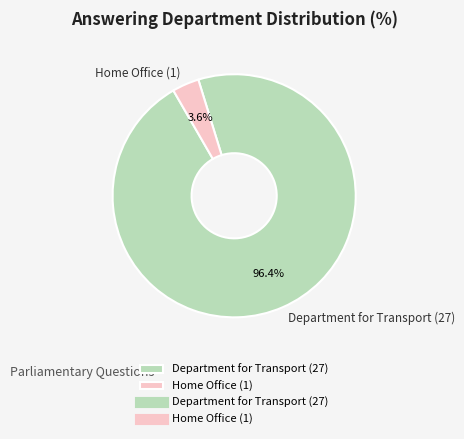

How many slices are in this pie chart?

2